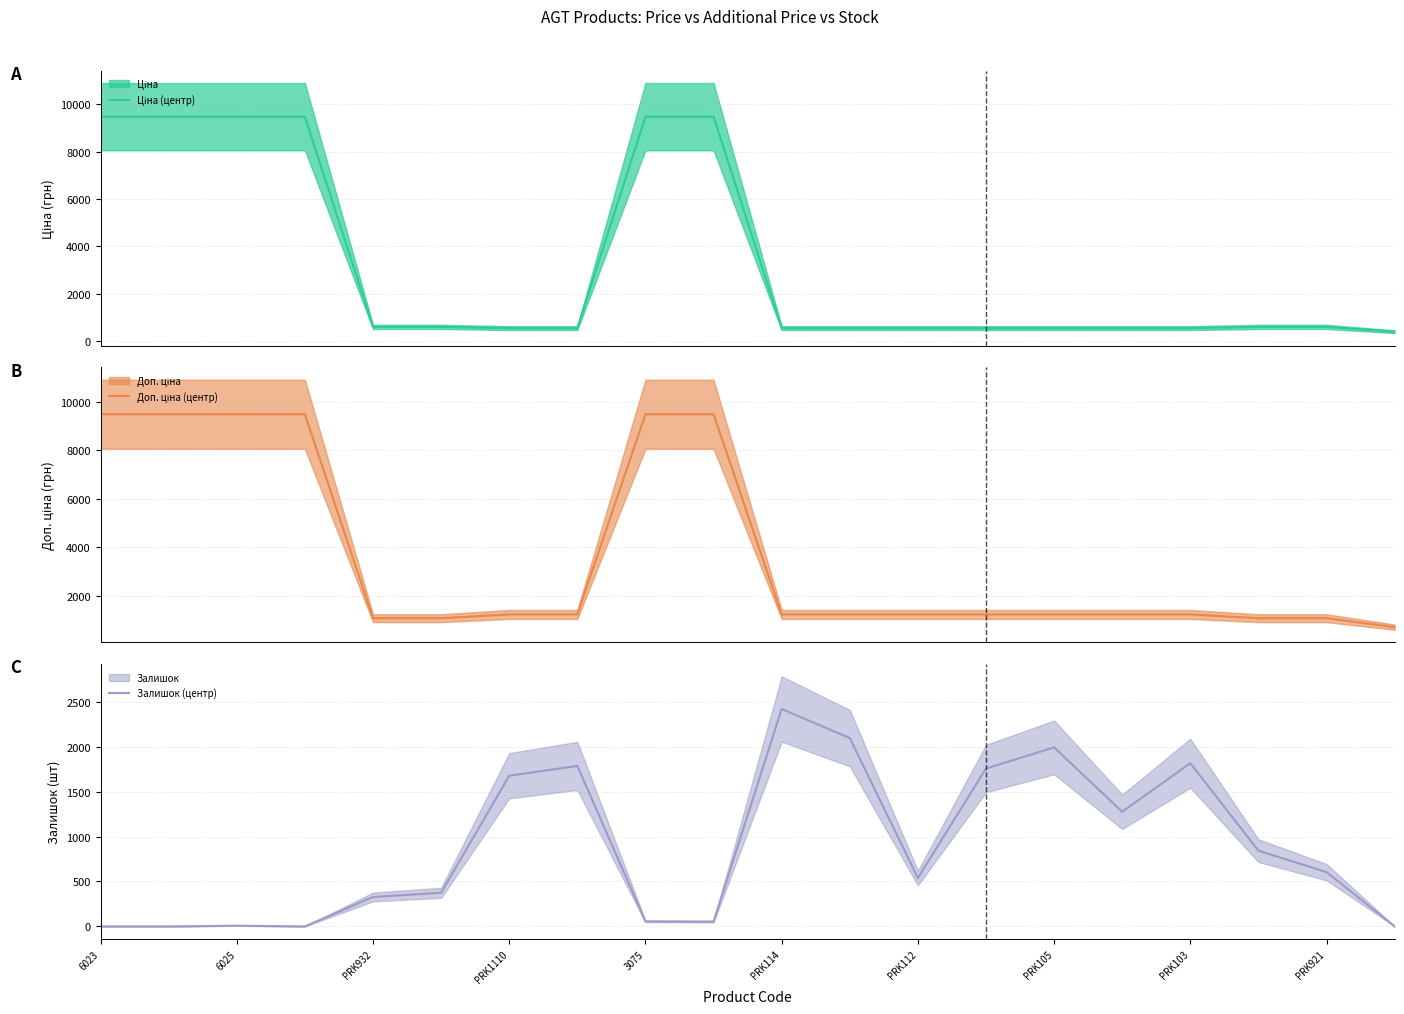

What is the highest value of the Залишок (центр) series?

2419